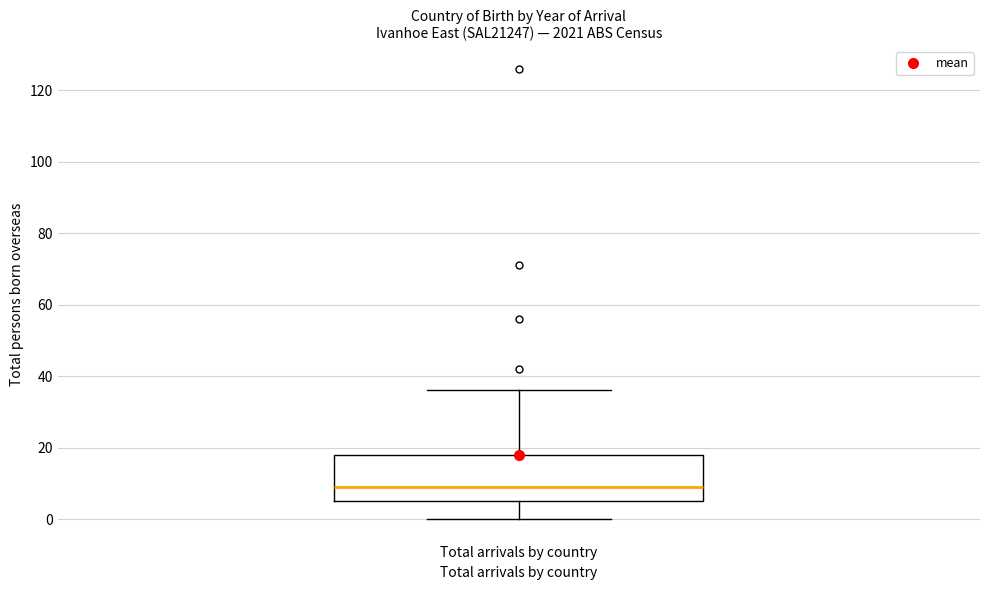

Read this box plot against the y-axis: the position of the median line, the range covered by the box, and the ends of both whiskers. The values are not printed on the chart, so give them approximately, as read against the axis.

median 10, box 6 to 18, whiskers 0 to 36